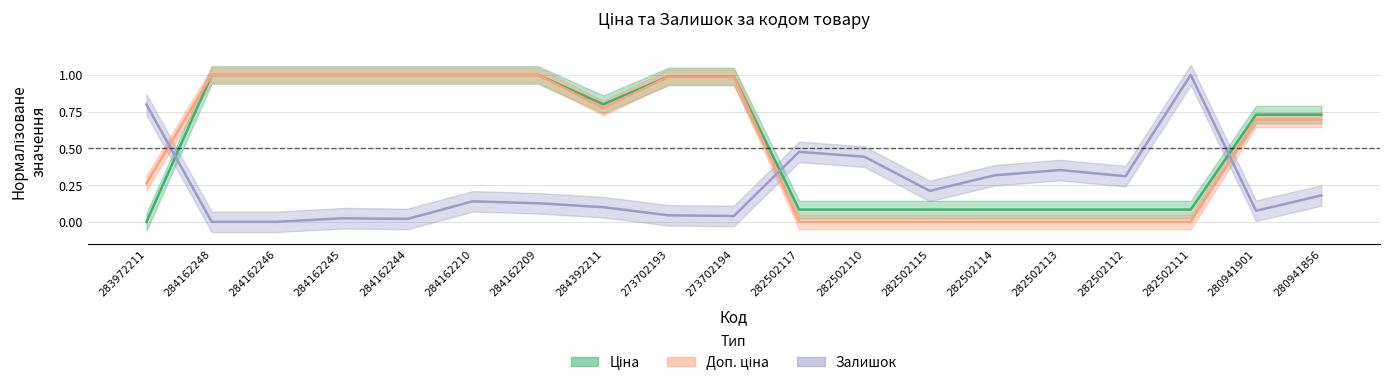

What is the sum of all Доп. ціна values?

10.4